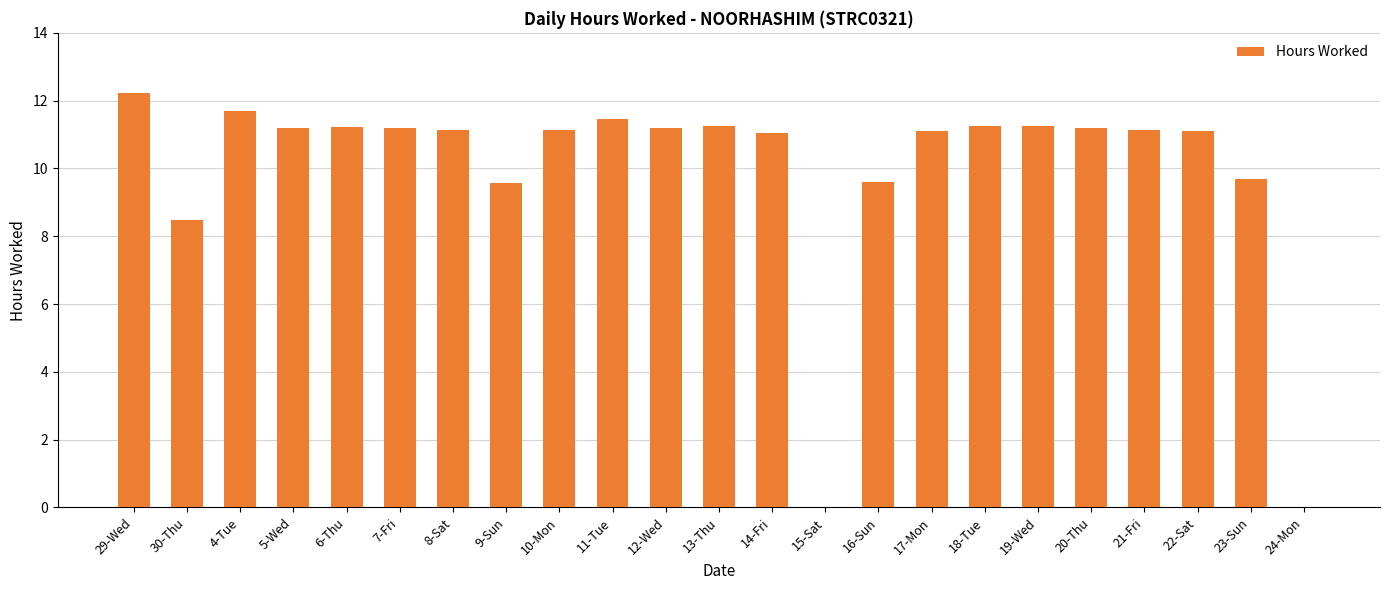

Are the bars grouped side by side (vs. stacked)?

No